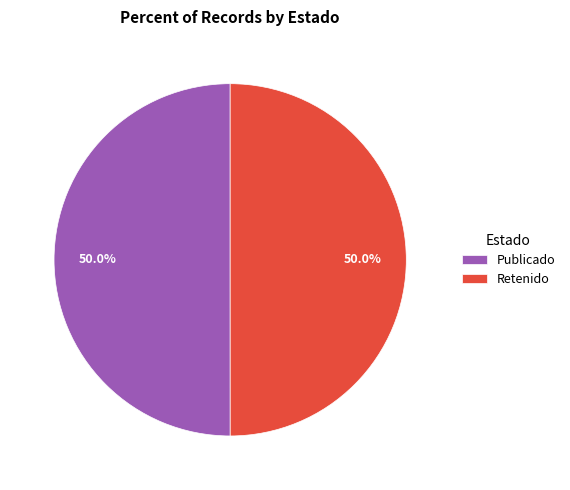

What portion of the pie excludes Publicado?

50.0%